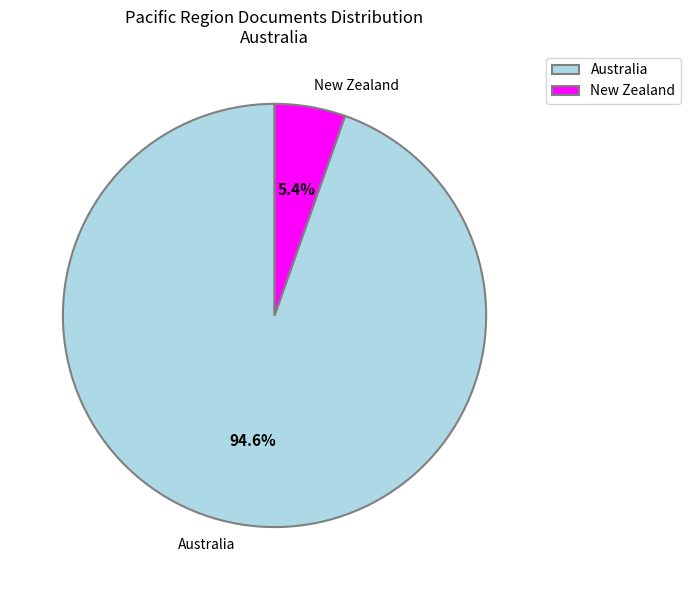

Which category has the smallest portion of the pie?

New Zealand